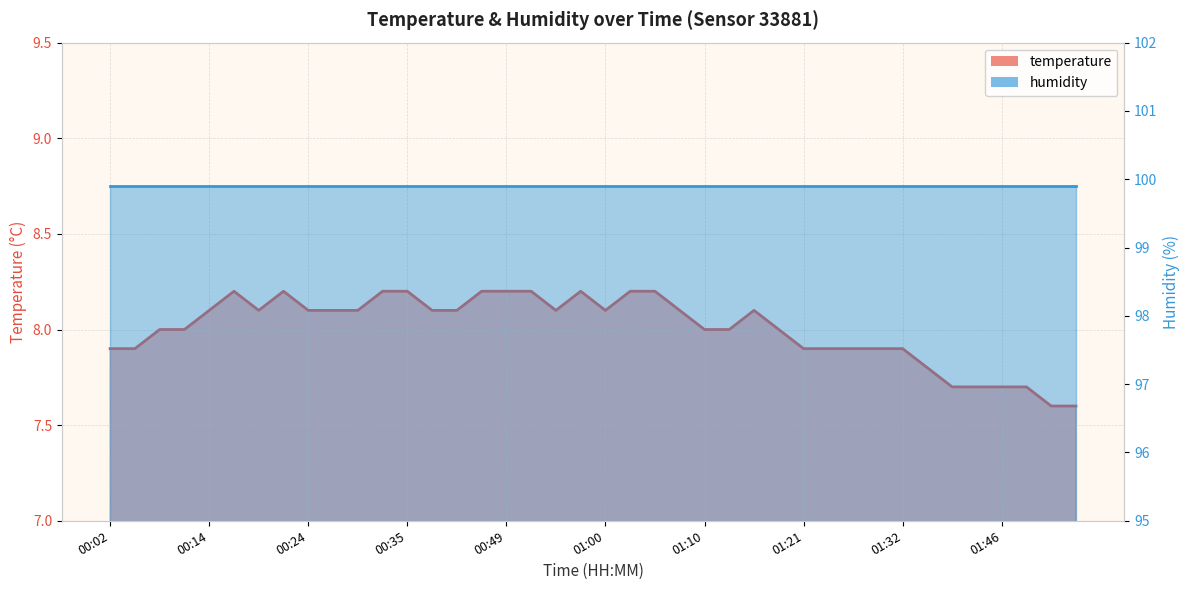

List the labels in order of value, smallest first.

01:50, 01:53, 01:41, 01:43, 01:46, 01:48, 01:38, 00:02, 00:05, 01:21, 01:24, 01:27, 01:29, 01:32, 00:08, 00:11, 01:10, 01:13, 01:18, 00:14, 00:19, 00:24, 00:27, 00:30, 00:41, 00:43, 00:55, 01:00, 01:08, 01:16, 00:16, 00:21, 00:32, 00:35, 00:46, 00:49, 00:52, 00:57, 01:02, 01:05